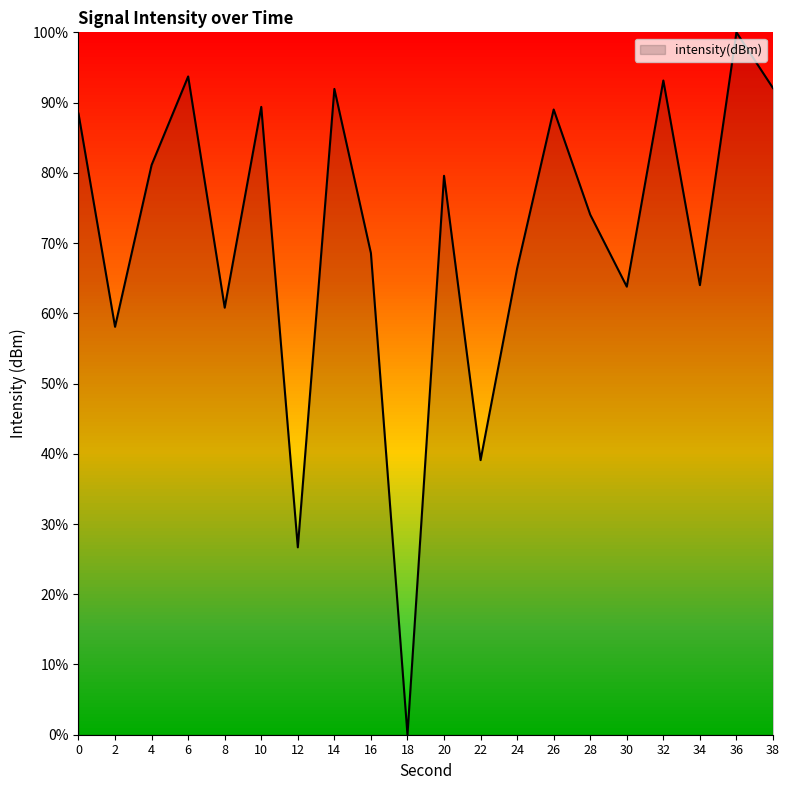

At which category does the data reach its first local peak?

6